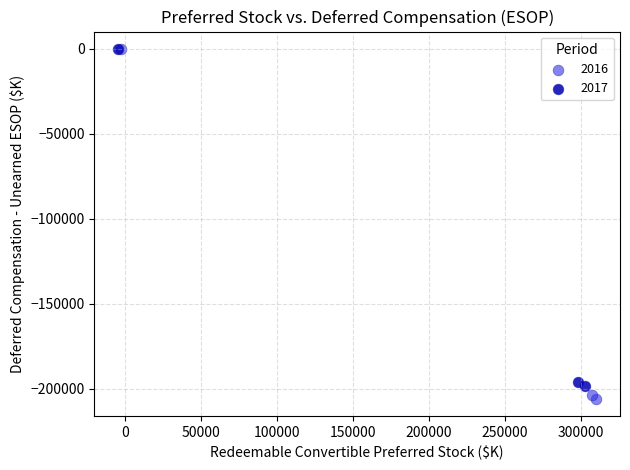

Which series has the largest Y range (max minus min)?

2016